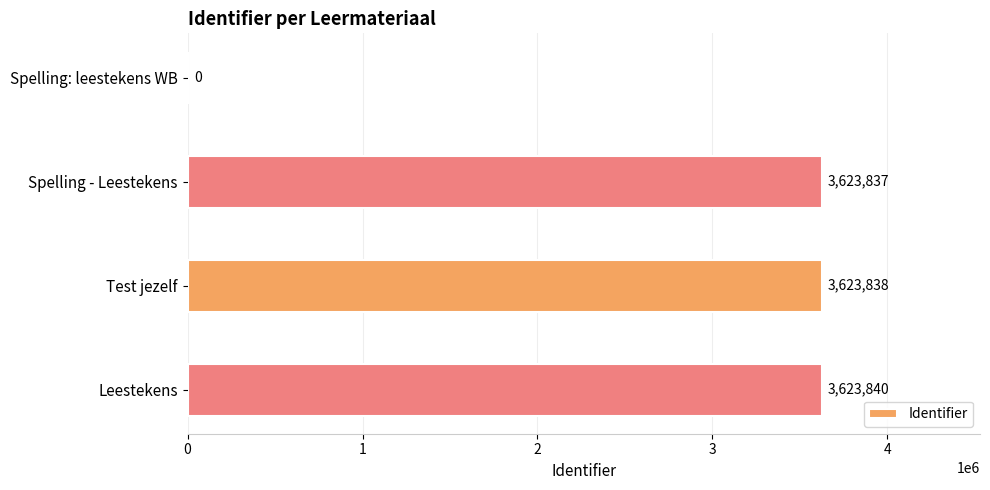

Is it true that the value at Test jezelf is 2092948?

False